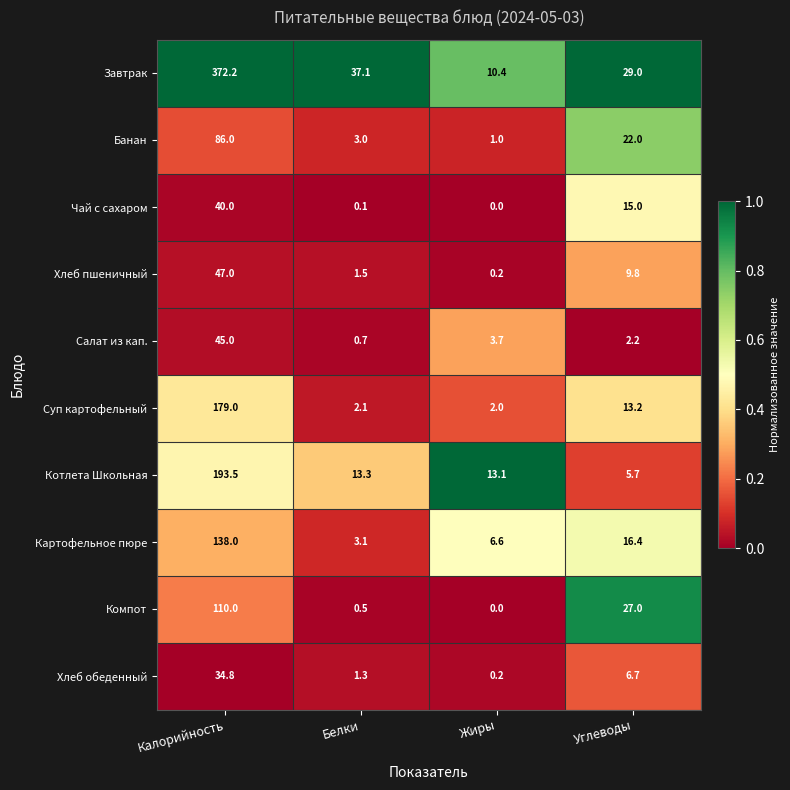

List the series in order of their peak value, highest first.

Завтрак, Котлета Школьная, Суп картофельный, Картофельное пюре, Компот, Банан, Хлеб пшеничный, Салат из кап., Чай с сахаром, Хлеб обеденный